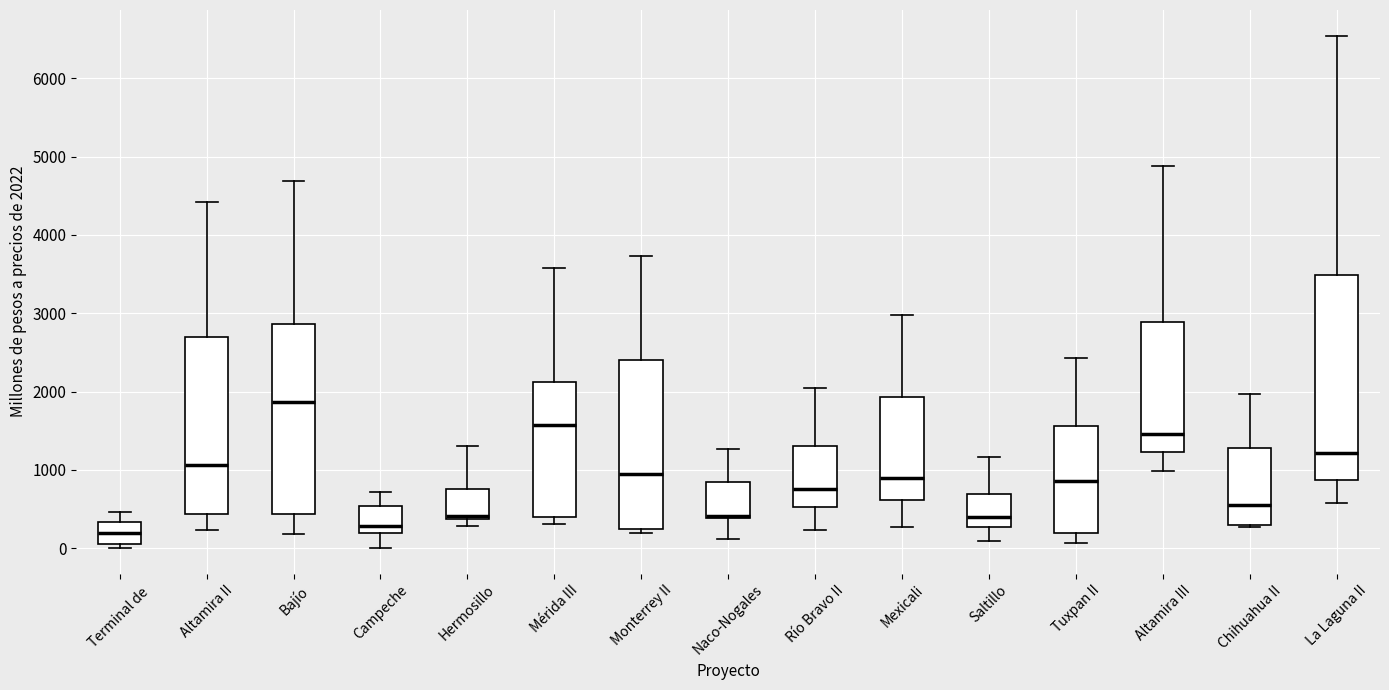

Reading left to right, read every box against the y-axis: the position of its median line, the range the box covers, and the ends of its whiskers. The values are not printed on the chart, so give them approximately, as read against the axis.

Terminal de: median 200, box 100 to 300, whiskers 0 to 500
Altamira II: median 1100, box 400 to 2700, whiskers 200 to 4400
Bajío: median 1900, box 400 to 2900, whiskers 200 to 4700
Campeche: median 300, box 200 to 500, whiskers 0 to 700
Hermosillo: median 400 (just above the box's lower edge), box 400 to 800, whiskers 300 to 1300
Mérida III: median 1600, box 400 to 2100, whiskers 300 to 3600
Monterrey II: median 900, box 200 to 2400, whiskers 200 (just below the box's lower edge) to 3700
Naco-Nogales: median 400 (drawn on the box's lower edge), box 400 to 800, whiskers 100 to 1300
Río Bravo II: median 800, box 500 to 1300, whiskers 200 to 2000
Mexicali: median 900, box 600 to 1900, whiskers 300 to 3000
Saltillo: median 400, box 300 to 700, whiskers 100 to 1200
Tuxpan II: median 900, box 200 to 1600, whiskers 100 to 2400
Altamira III: median 1500, box 1200 to 2900, whiskers 1000 to 4900
Chihuahua II: median 600, box 300 to 1300, whiskers 300 to 2000
La Laguna II: median 1200, box 900 to 3500, whiskers 600 to 6500